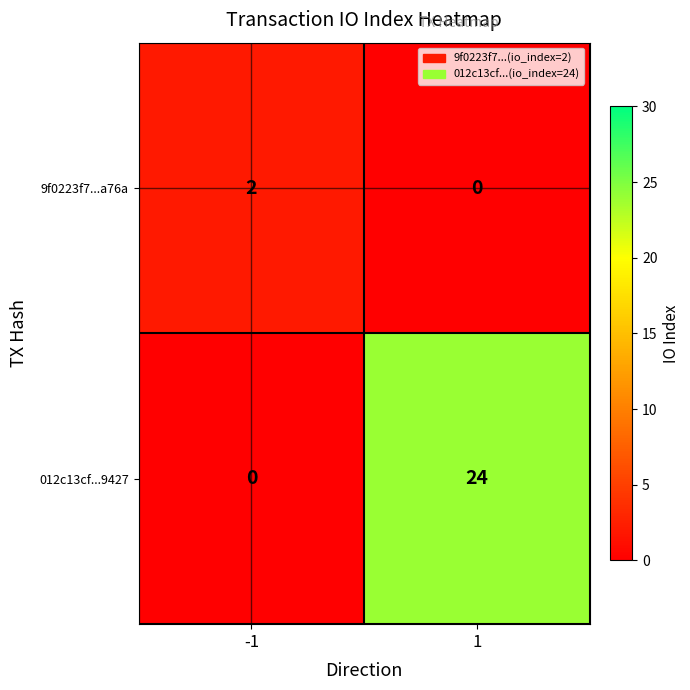

Which series has the largest range (max minus min)?

012c13cf...9427